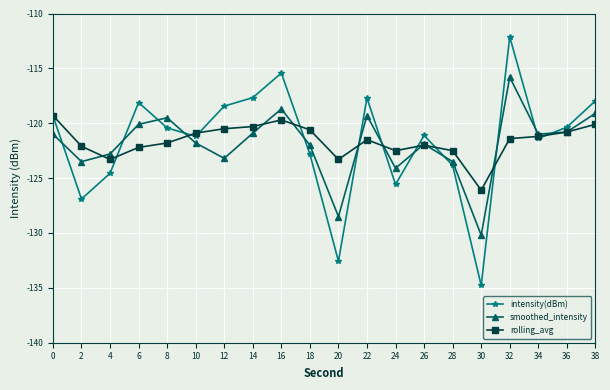

At which category does the chart reach its peak across all series?

32